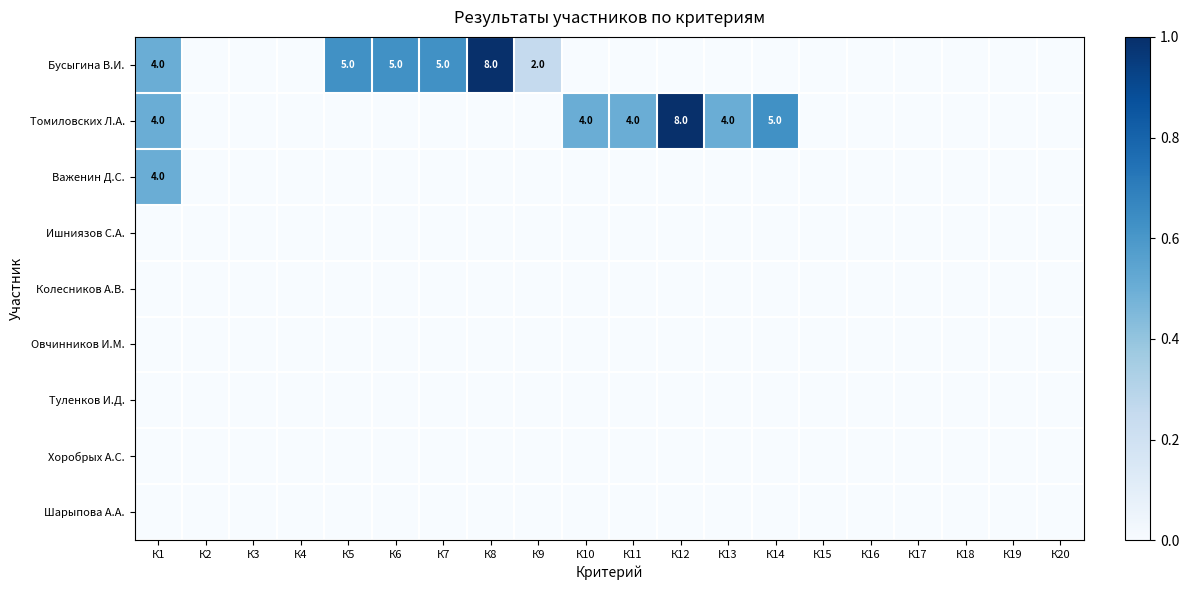

List the series in order of their peak value, lowest first.

Ишниязов С.А., Колесников А.В., Овчинников И.М., Туленков И.Д., Хоробрых А.С., Шарыпова А.А., Важенин Д.С., Бусыгина В.И., Томиловских Л.А.